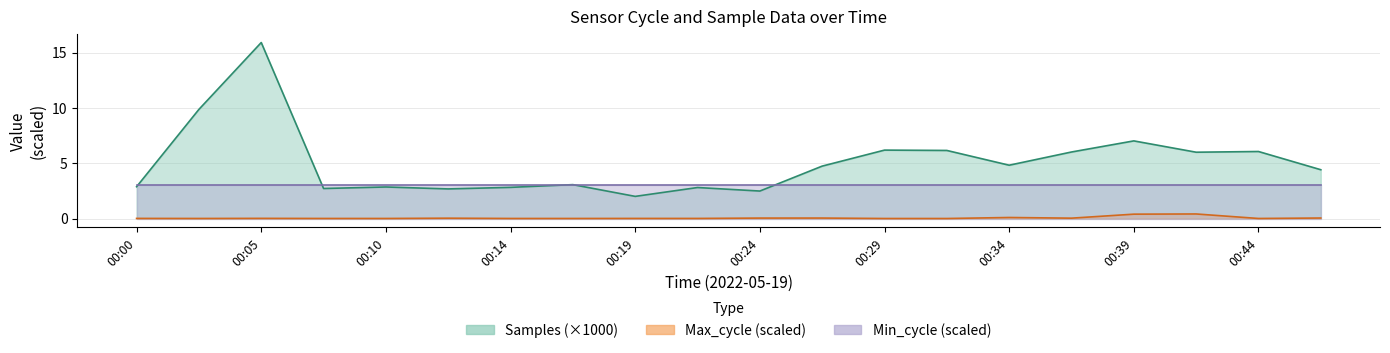

Rank the categories by Max_cycle value from lowest to highest.

00:31, 00:29, 00:02, 00:10, 00:14, 00:17, 00:44, 00:07, 00:22, 00:19, 00:00, 00:05, 00:12, 00:36, 00:24, 00:27, 00:46, 00:34, 00:39, 00:41